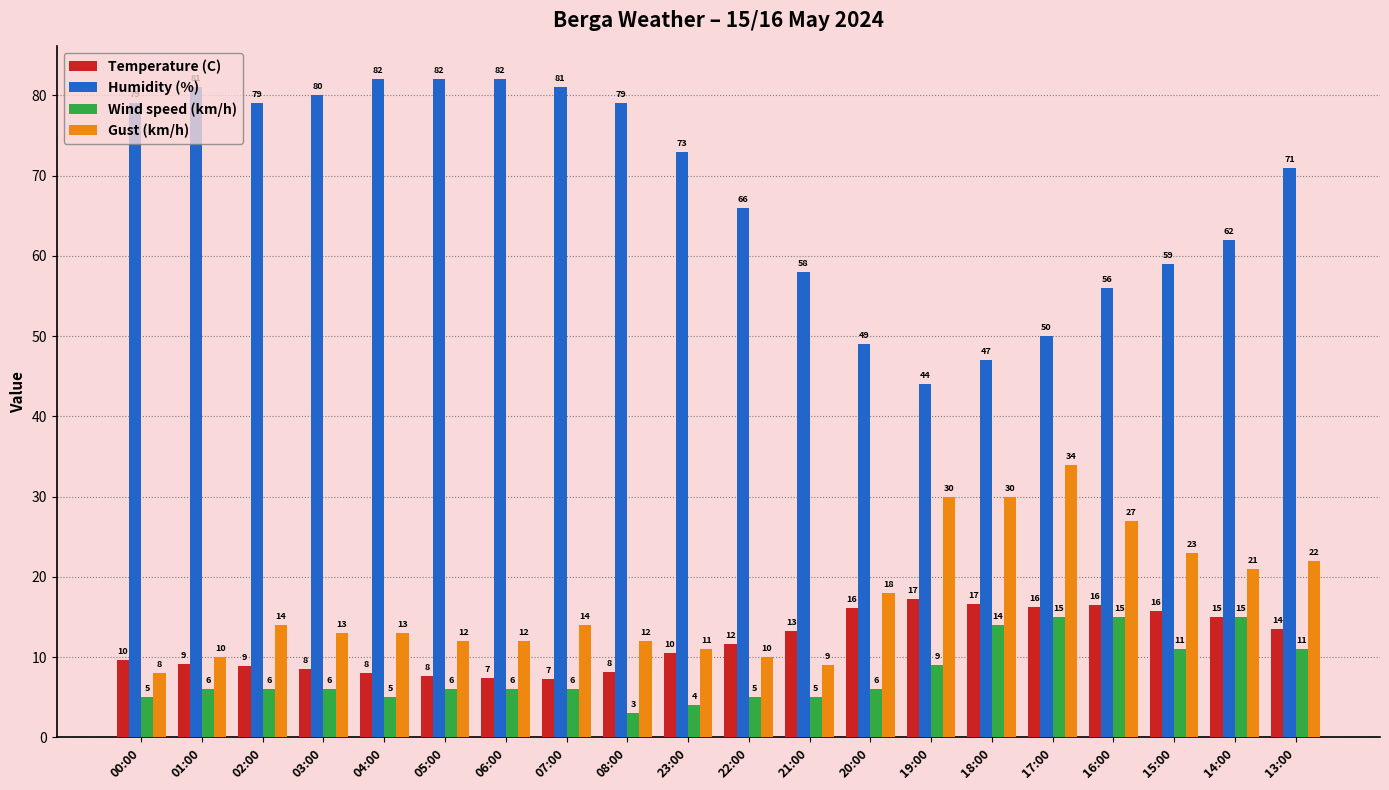

Rank the series by their maximum value, from lowest to highest.

Wind speed (km/h), Temperature (C), Gust (km/h), Humidity (%)